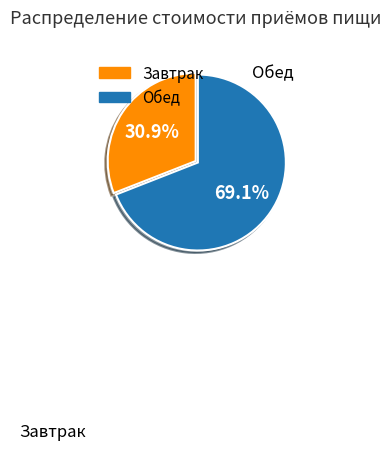

Which slice is the smallest?

Завтрак